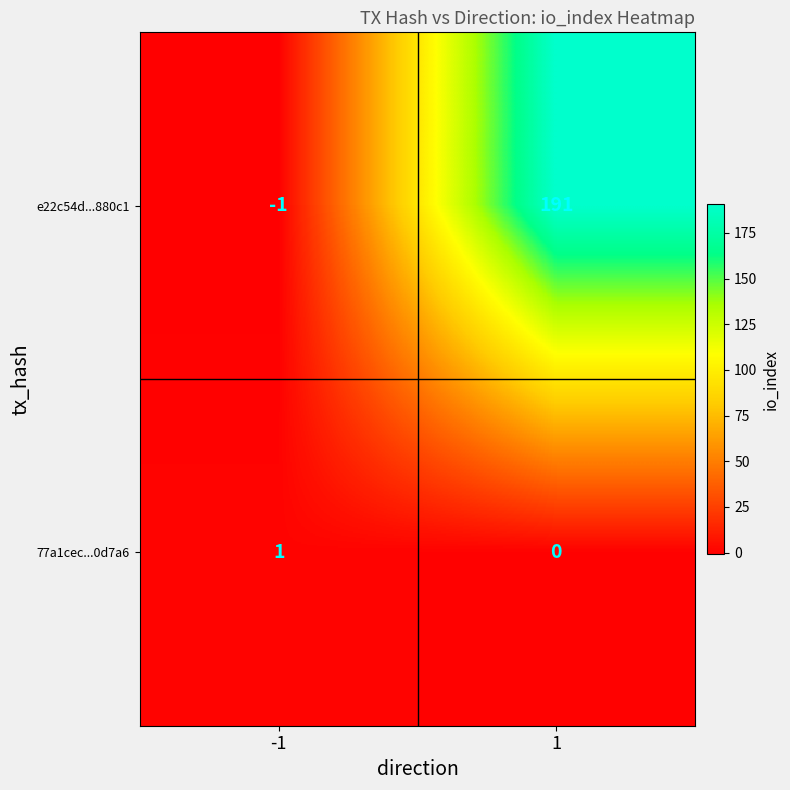

True or false: 77a1cec...0d7a6 has a value of 2 at -1.

False